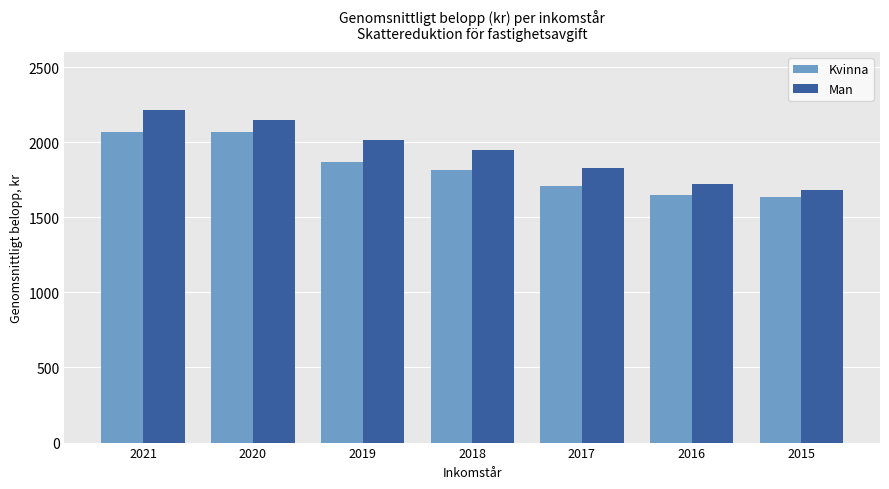

How many groups of bars are there?

7